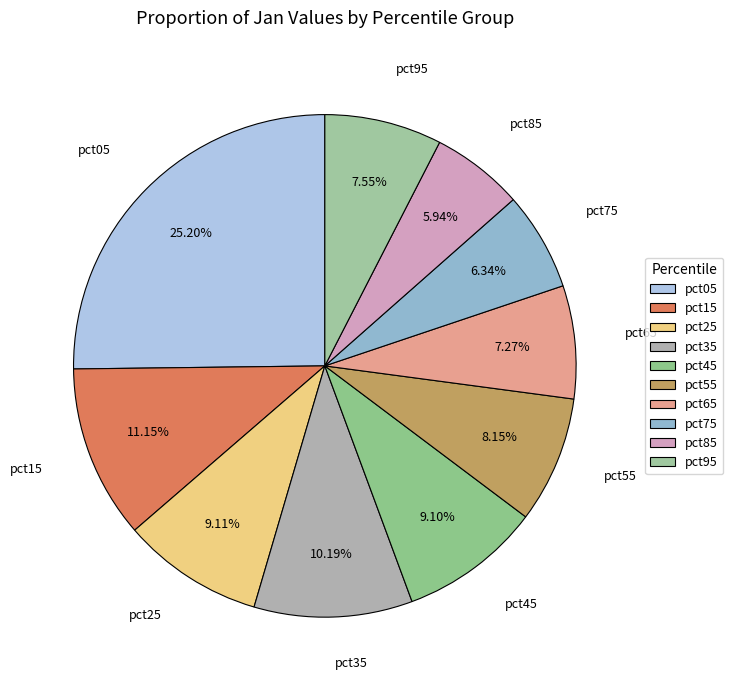

What percentage is NOT represented by pct85?

94.1%